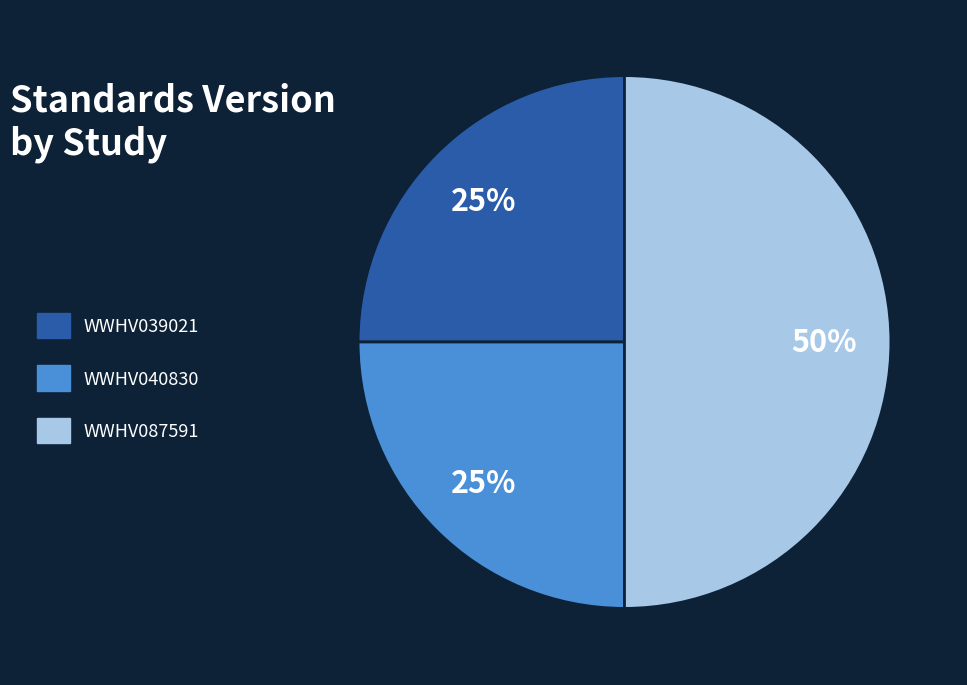

Between WWHV039021 and WWHV087591, which is larger?

WWHV087591